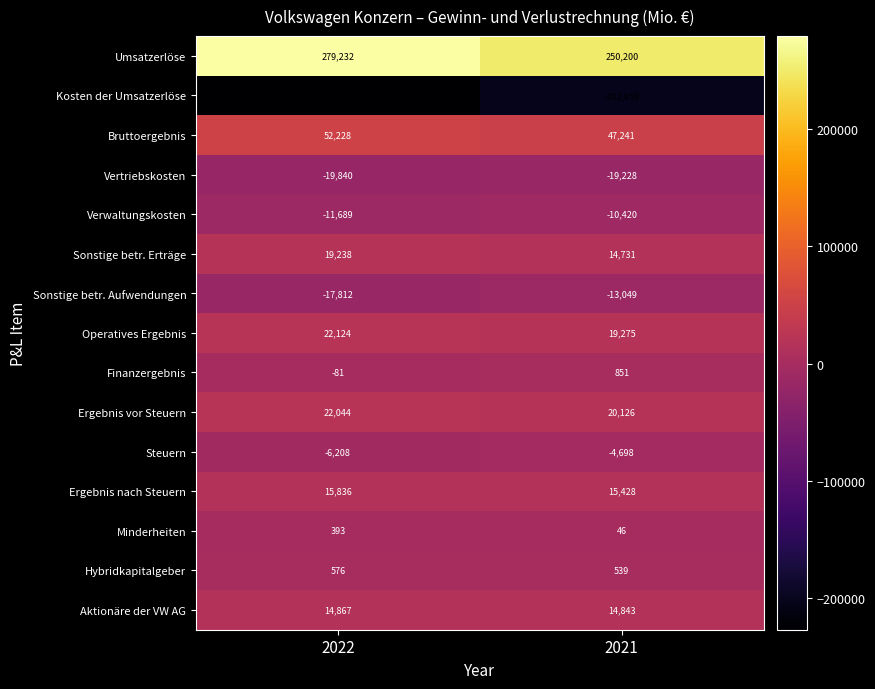

What is the greatest value displayed?

279232